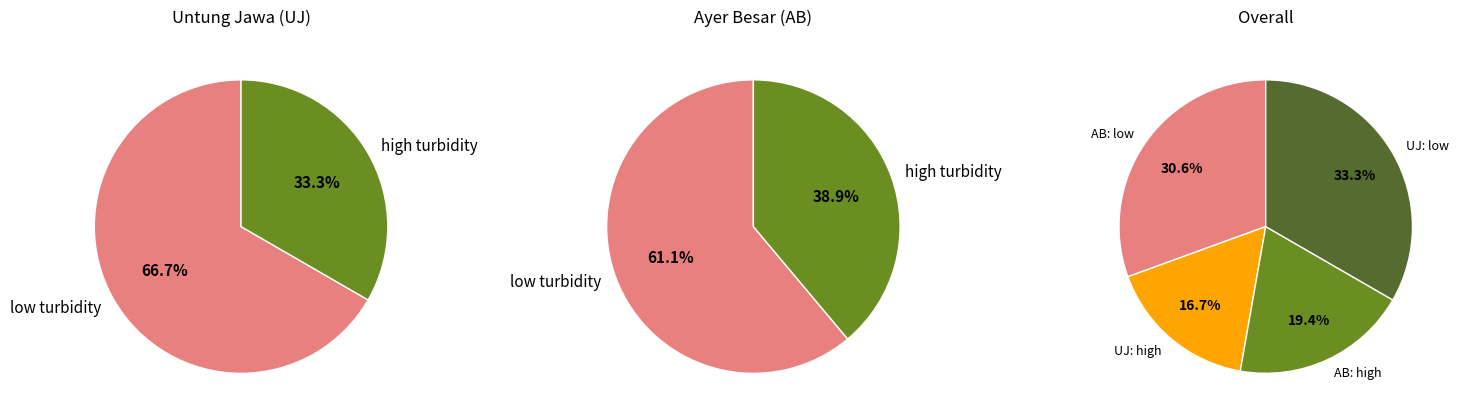

Which slice is the largest?

UJ